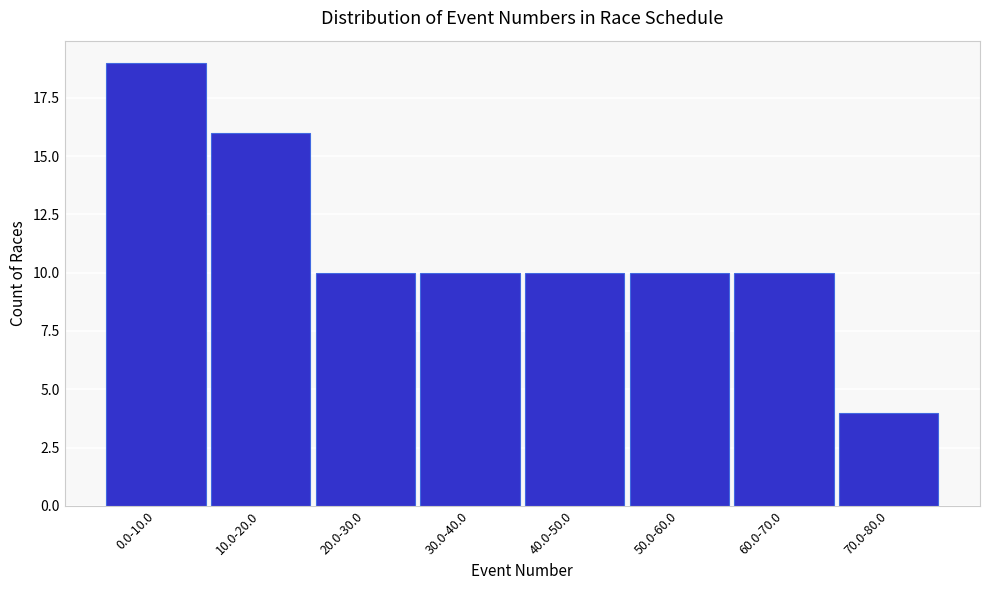

Reading left to right, transcribe all the data shown in this chart.

0.0-10.0=19	10.0-20.0=16	20.0-30.0=10	30.0-40.0=10	40.0-50.0=10	50.0-60.0=10	60.0-70.0=10	70.0-80.0=4